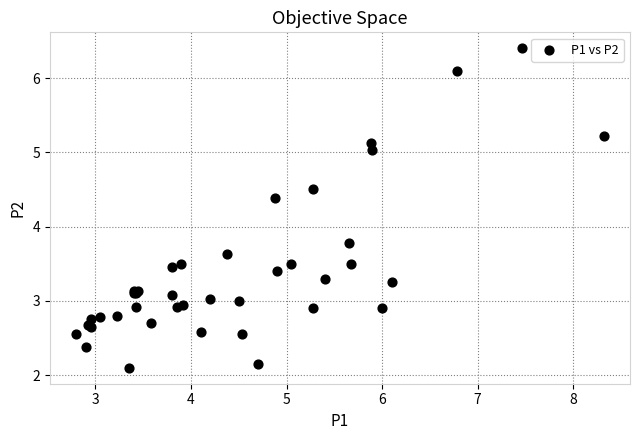

What Y value in the scatter plot is closest to 4?

3.8